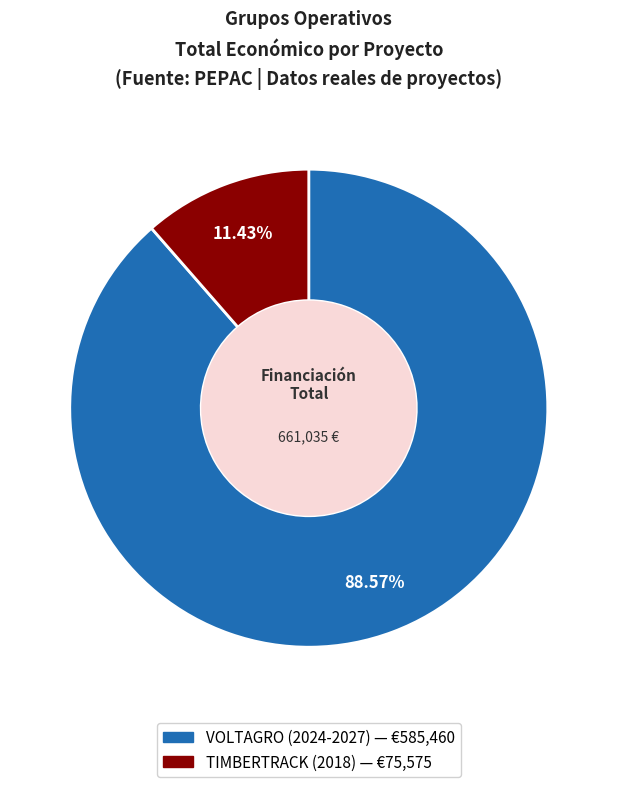

What is the ratio of the value at TIMBERTRACK (2018) to the value at VOLTAGRO (2024-2027)?

0.1